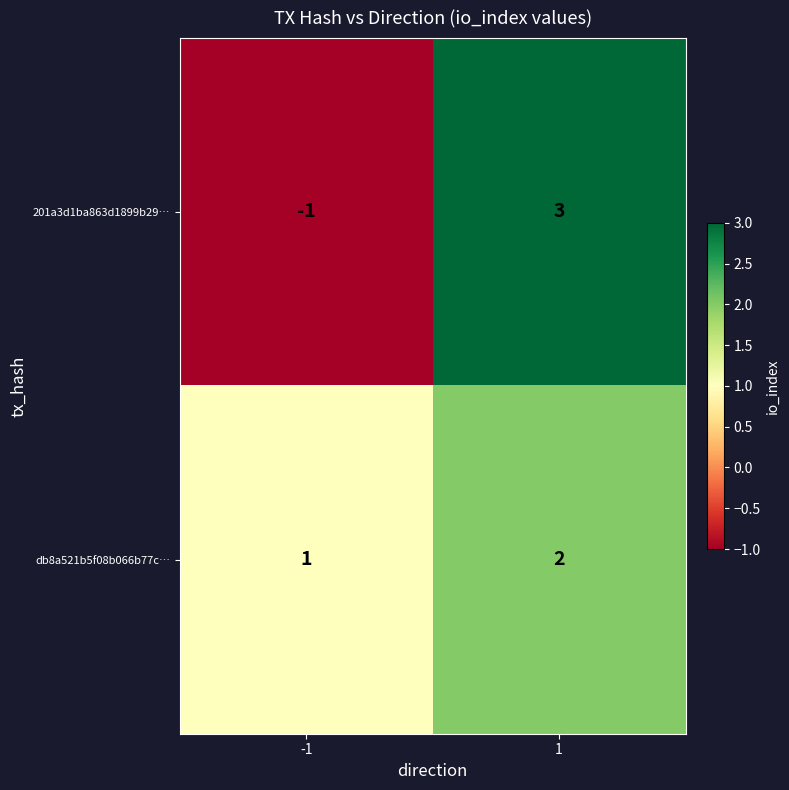

What is the maximum value for 201a3d1ba863d1899b29…?

3